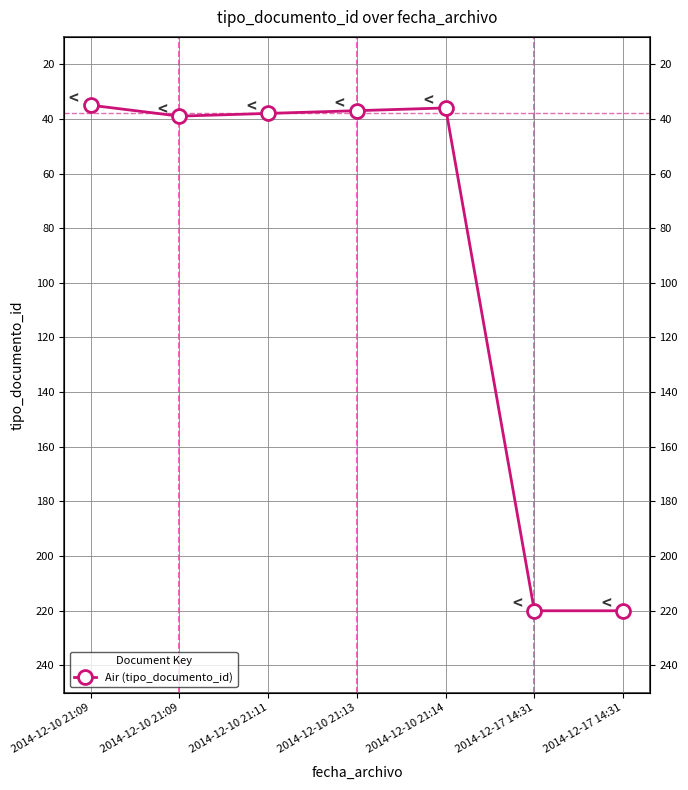

The value at 2014-12-10 21:09 is 16. True or false?

False